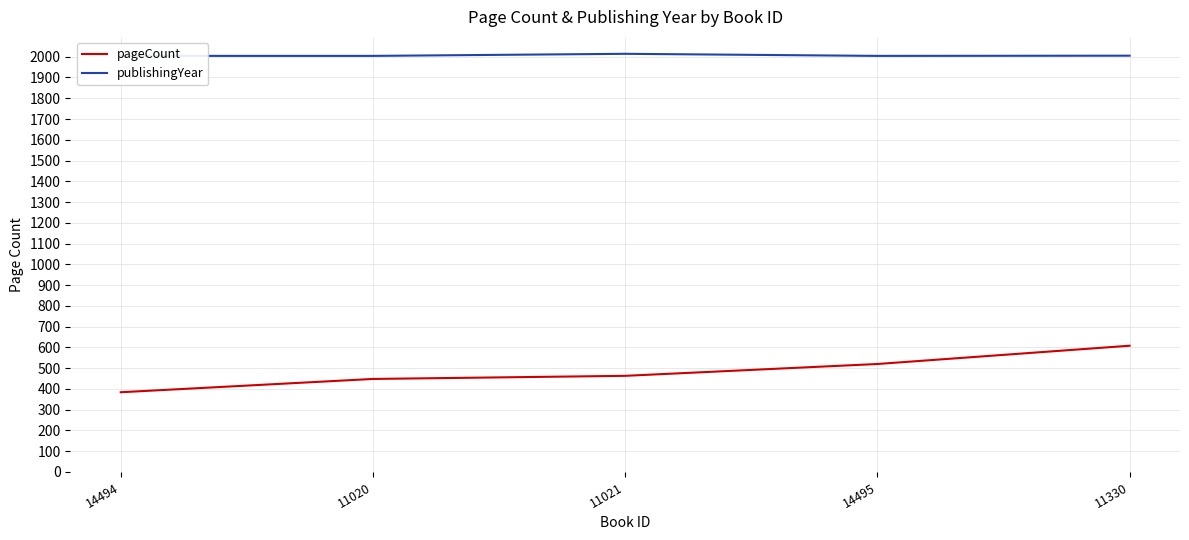

Does the chart have visible grid lines?

Yes